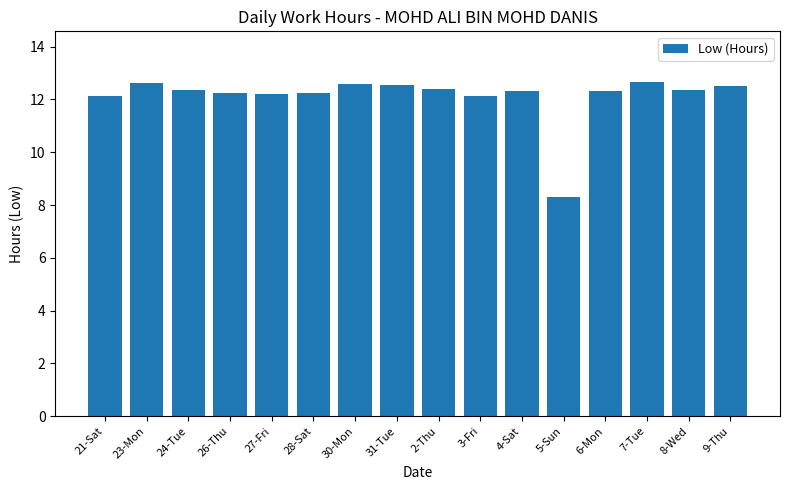

How many categories are shown in the chart?

16